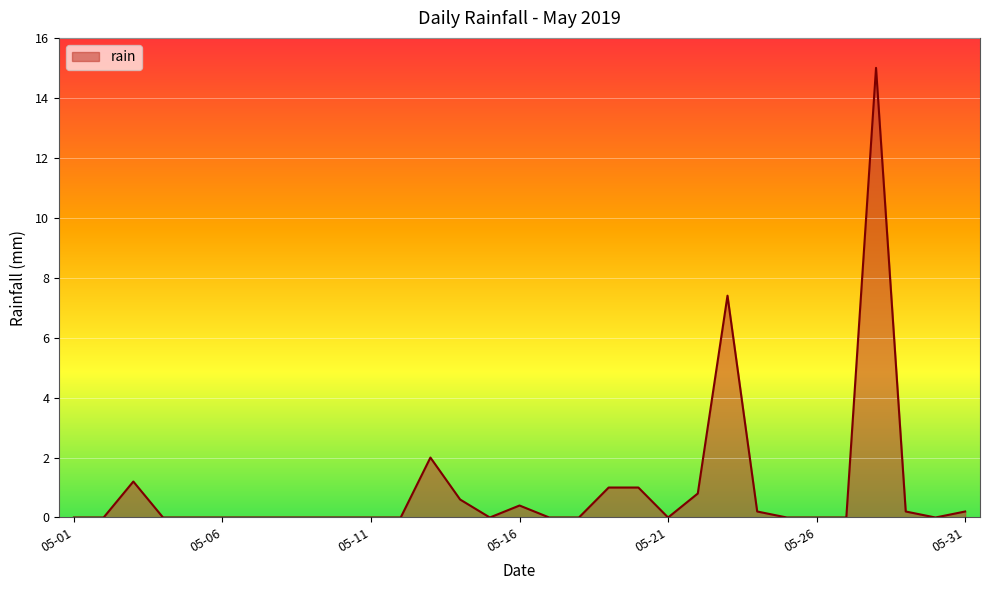

What is the greatest value displayed?

15.0